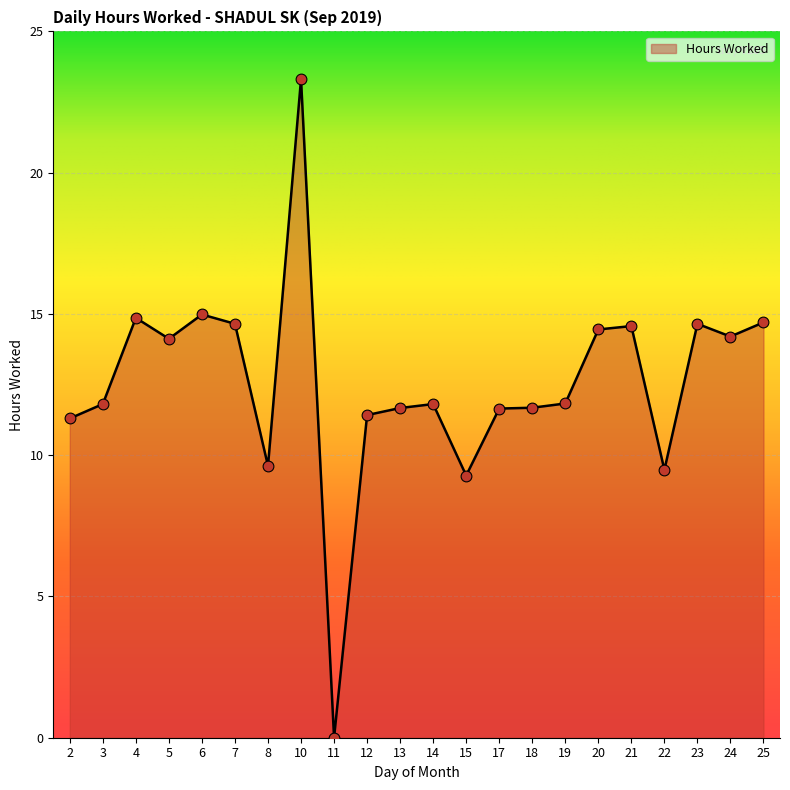

Approximately how many times larger is the value at 13 compared to 8?

1.2